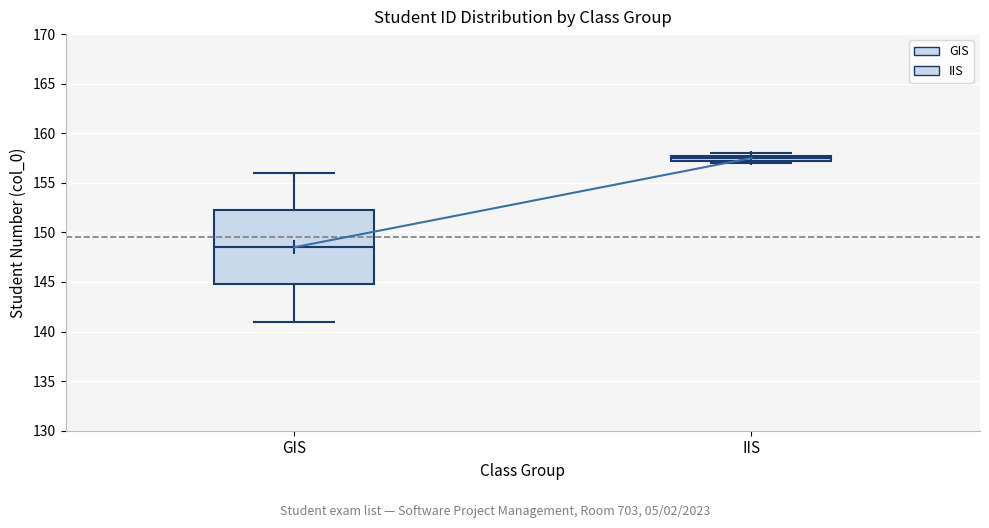

Which box's median line is the highest?

IIS